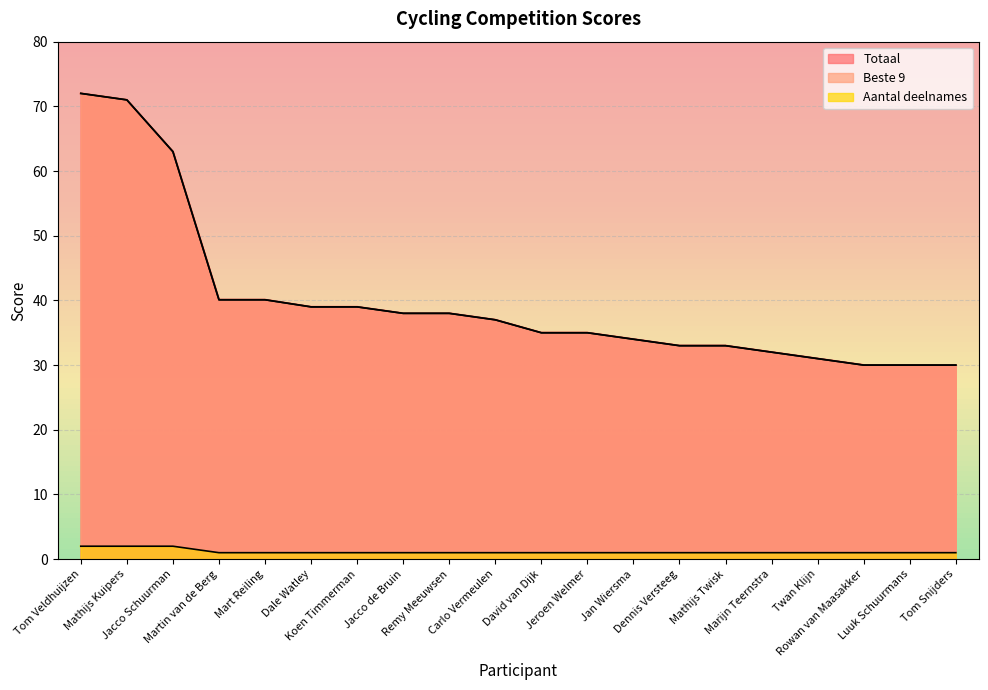

At which label does Totaal reach its peak?

Tom Veldhuijzen